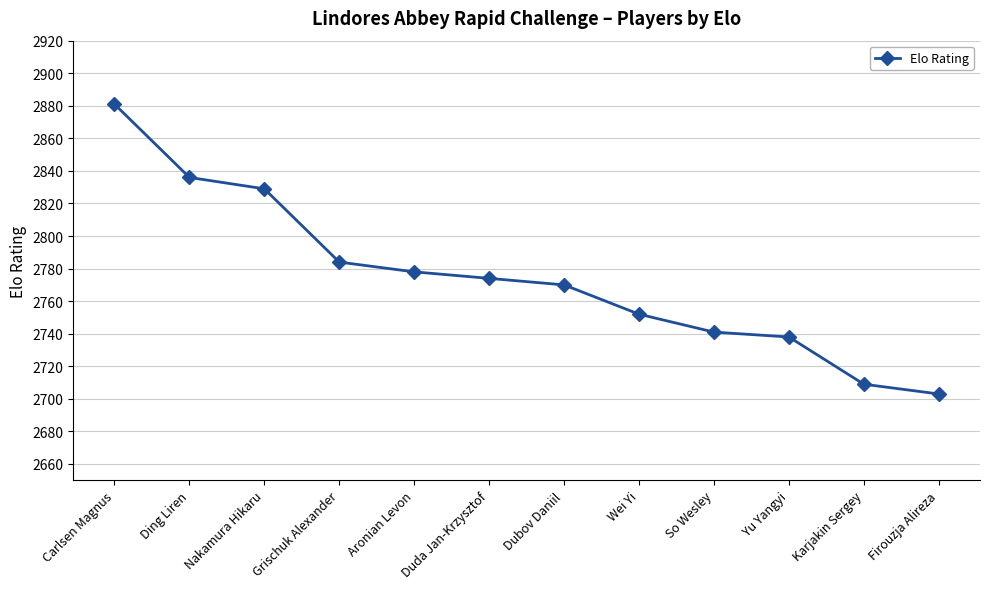

List the labels in order of value, largest first.

Carlsen Magnus, Ding Liren, Nakamura Hikaru, Grischuk Alexander, Aronian Levon, Duda Jan-Krzysztof, Dubov Daniil, Wei Yi, So Wesley, Yu Yangyi, Karjakin Sergey, Firouzja Alireza